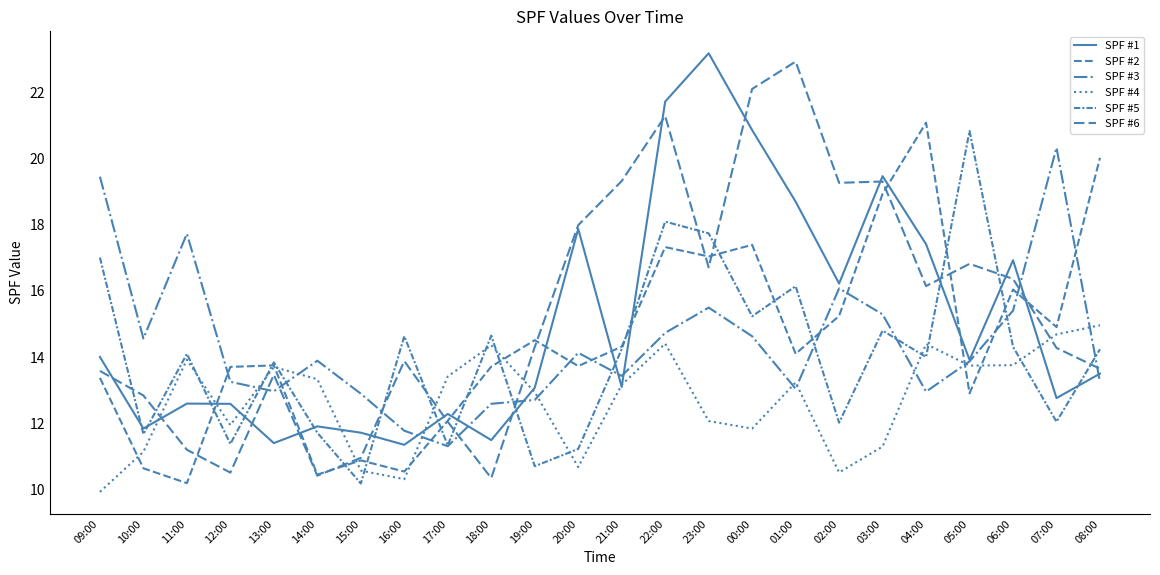

Which category has the highest value across all series?

23:00